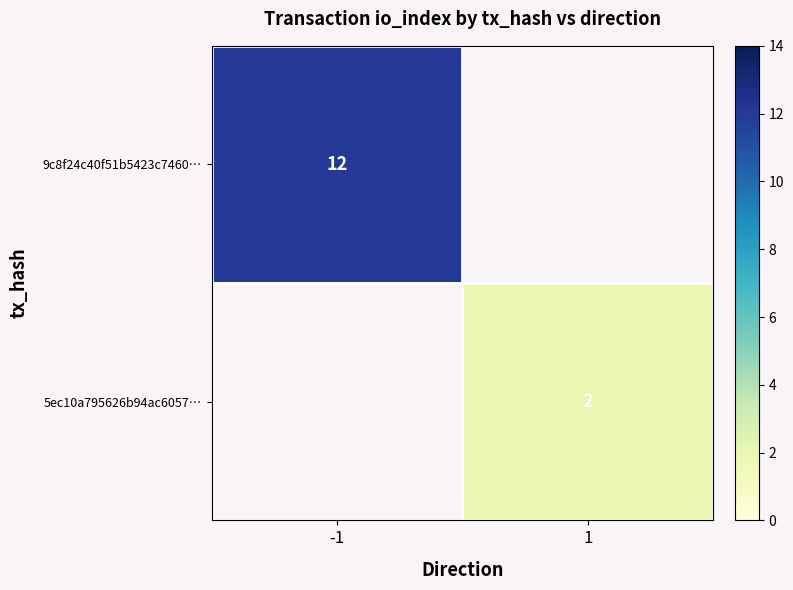

What is the minimum value shown in the chart?

2.0